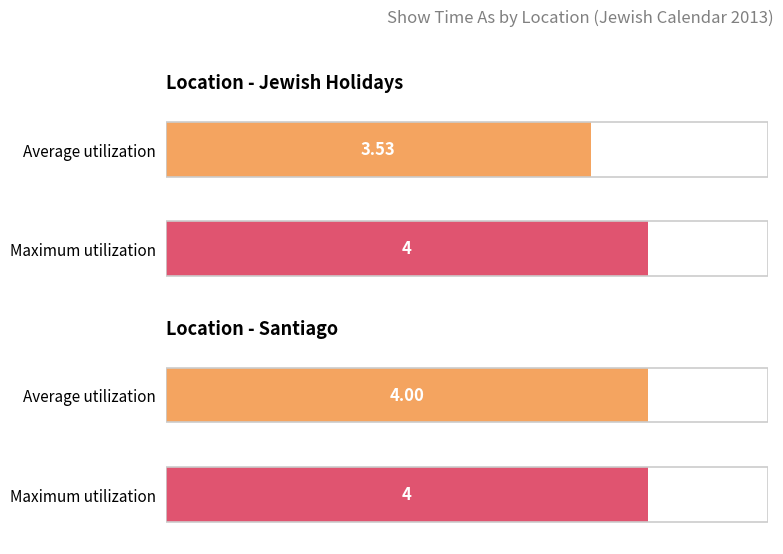

What is the approximate value of Jewish Holidays at 4?

3